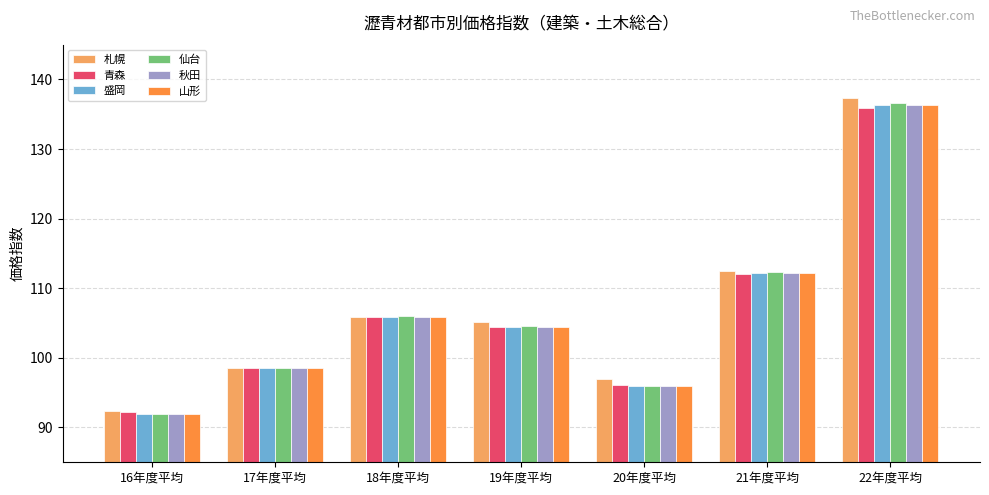

What position from the left is 16年度平均?

1